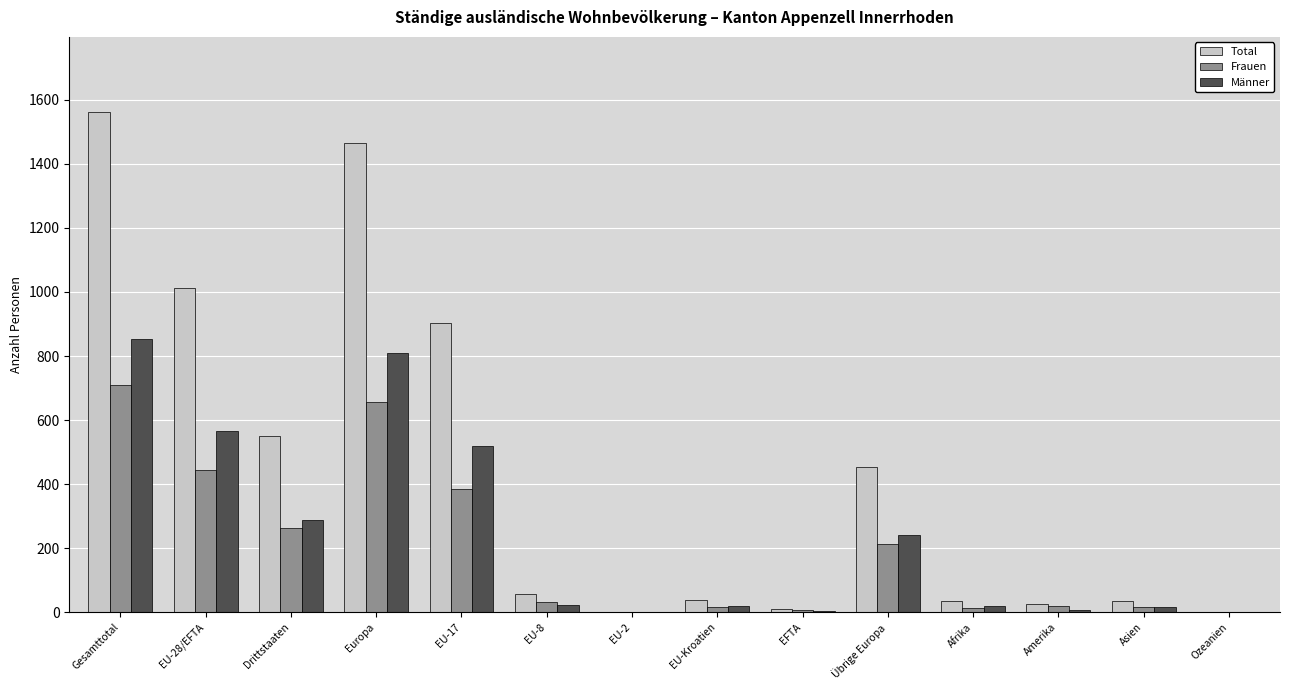

What is the sum of all Total values?

6151